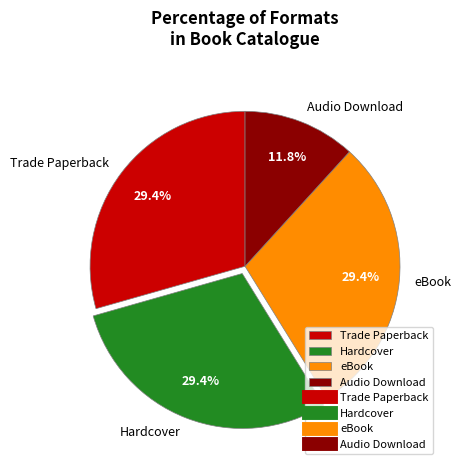

What is the ratio of the value at Trade Paperback to the value at Hardcover?

1.0